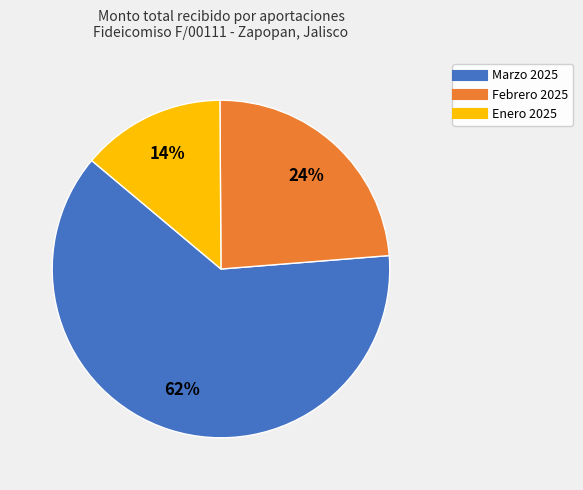

Does any single category account for the majority?

Yes